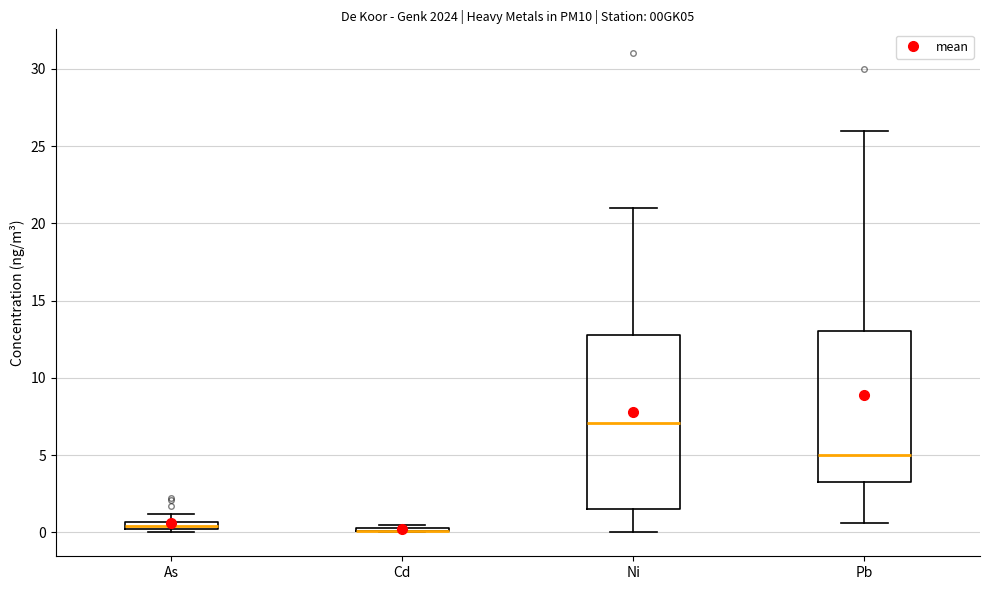

Comparing the boxes themselves (not the whiskers), which one is the tallest?

Ni